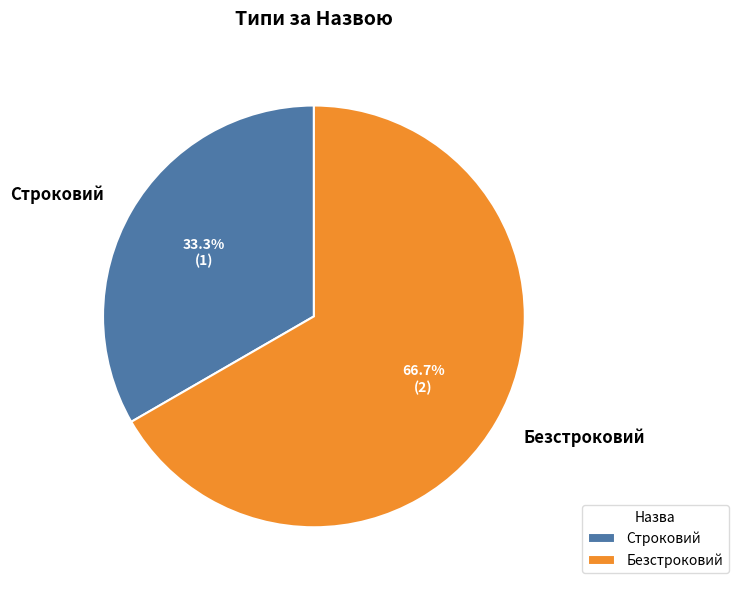

What is the ratio of the value at Строковий to the value at Безстроковий?

0.5